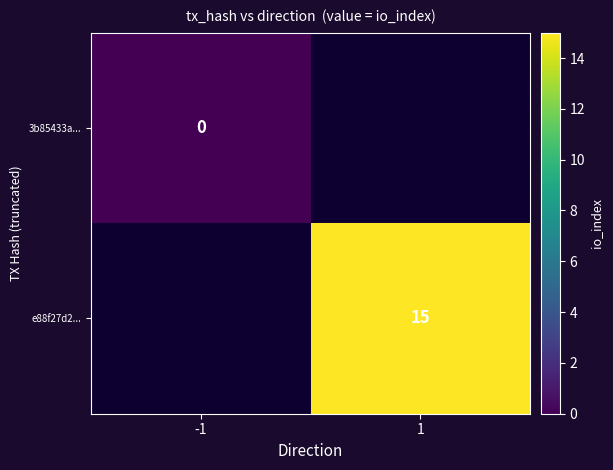

Is the value of e88f27d2... at 1 greater than the value of 3b85433a... at -1?

Yes